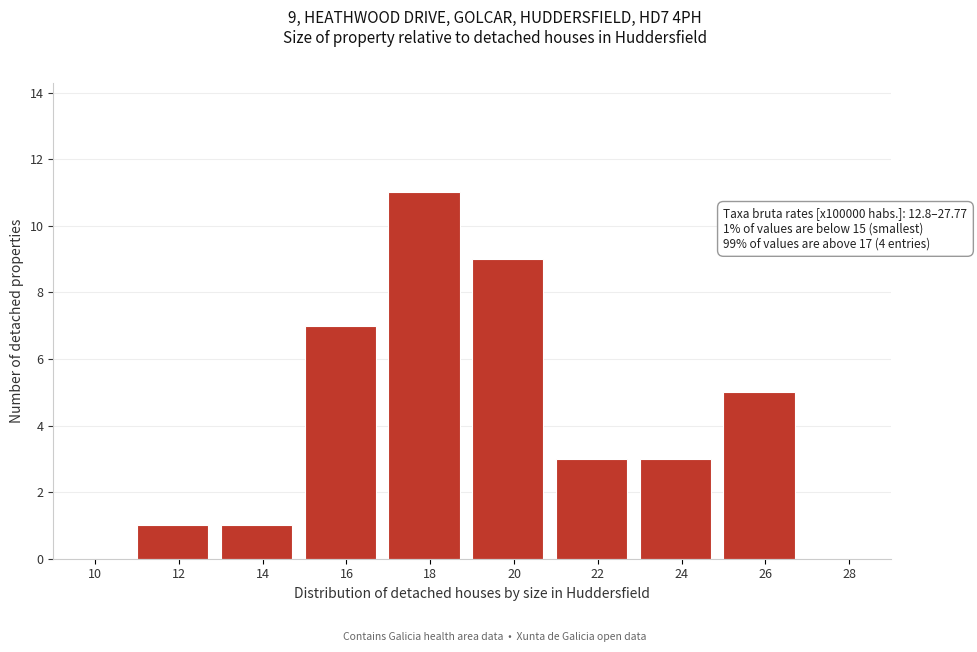

Reading right to left, what are all the values shown in this chart?

28=0	26=5	24=3	22=3	20=9	18=11	16=7	14=1	12=1	10=0